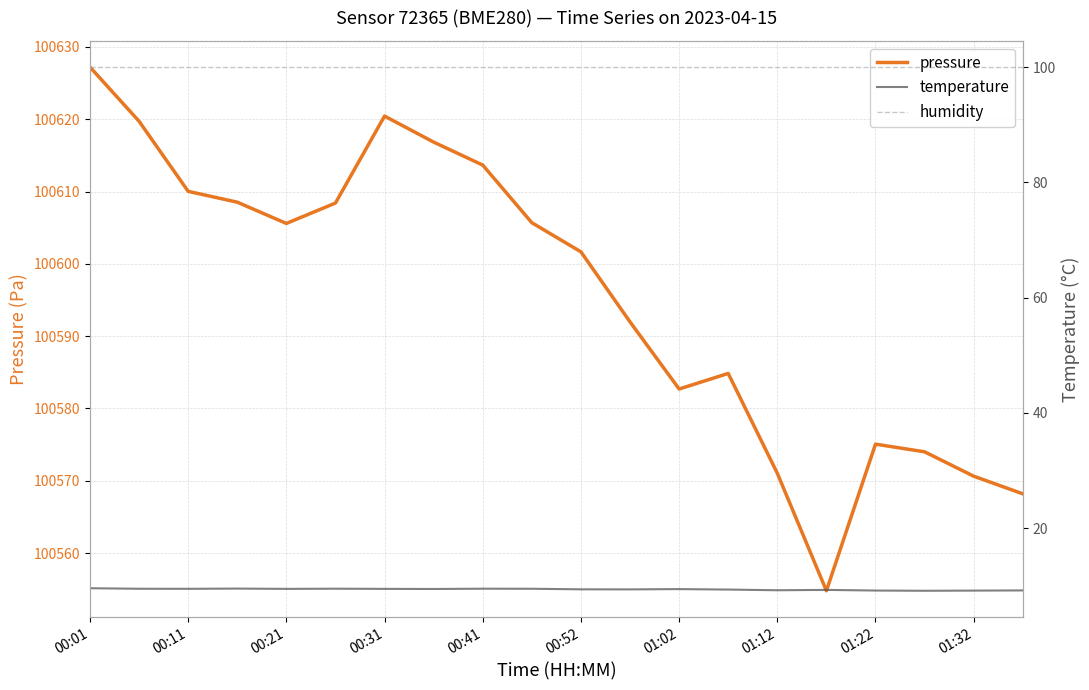

How many lines are shown in the chart?

3